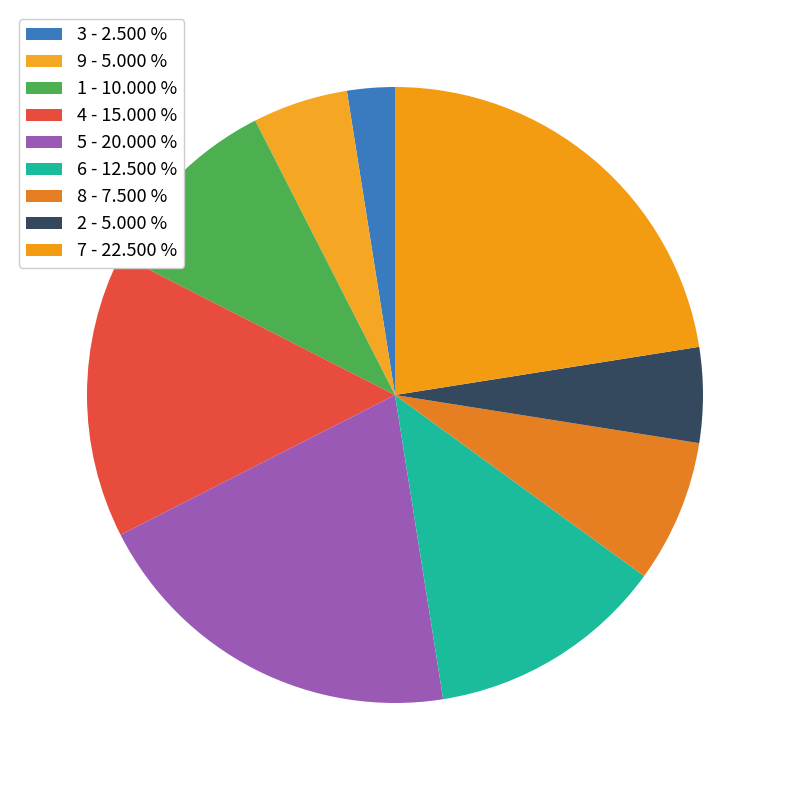

How many slices are in this pie chart?

9